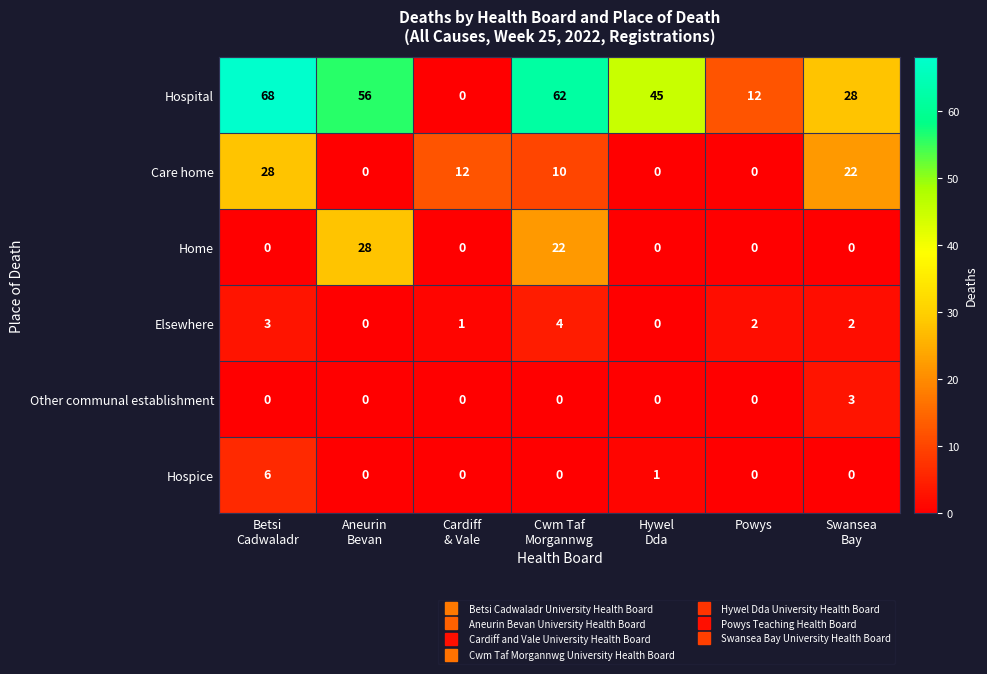

What is the maximum value shown in the chart?

68